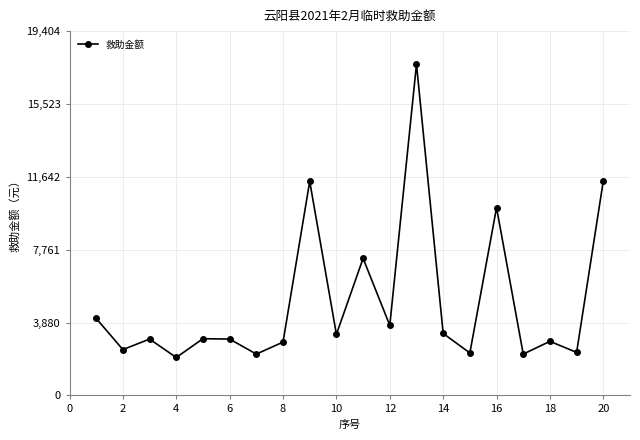

How many points are higher than both their immediate neighbors (excluding endpoints)?

7